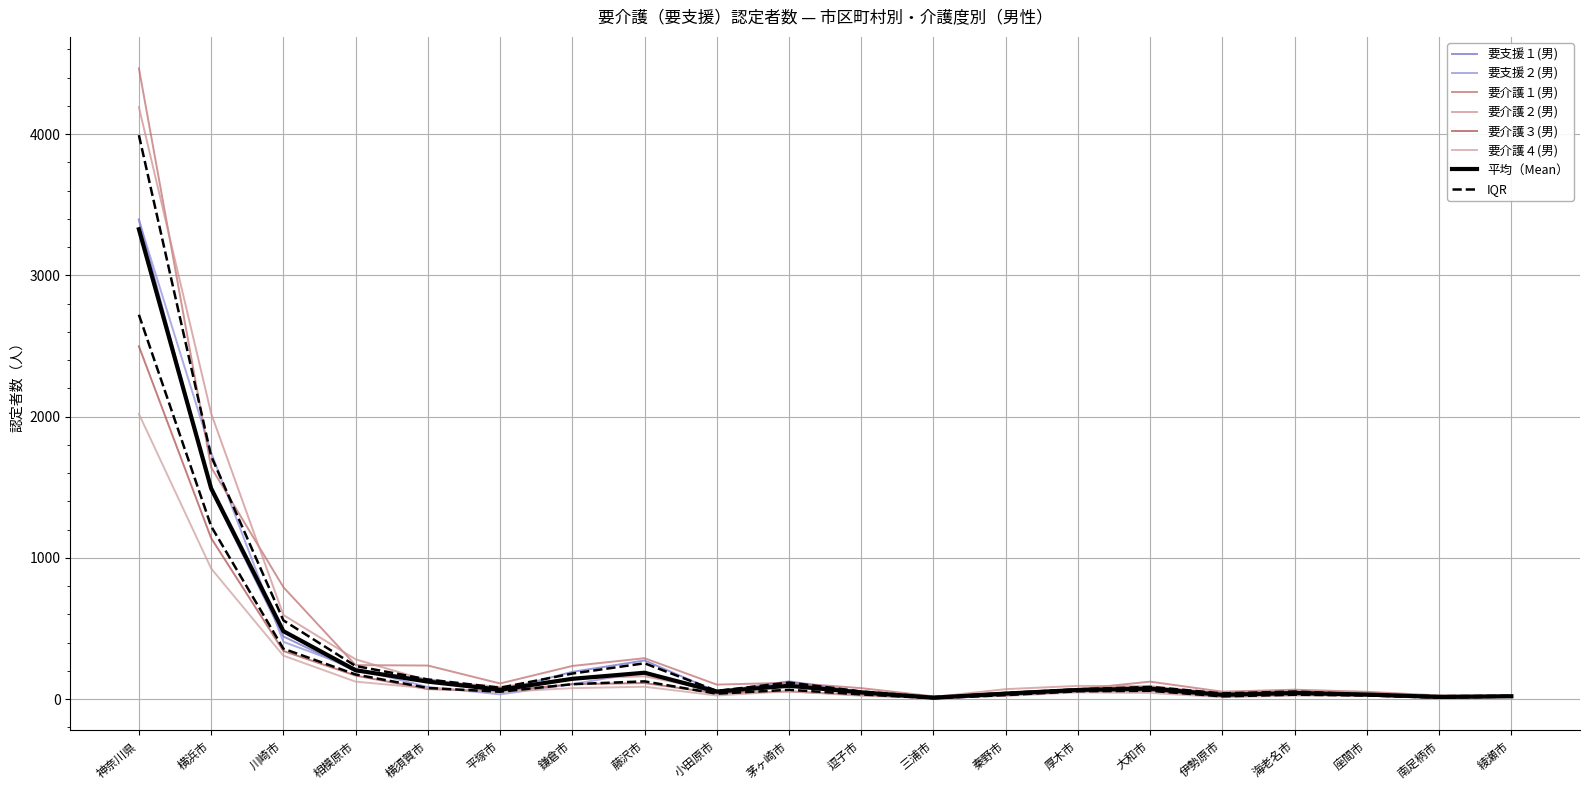

How many data points in 要介護４(男) are less than 48?

10